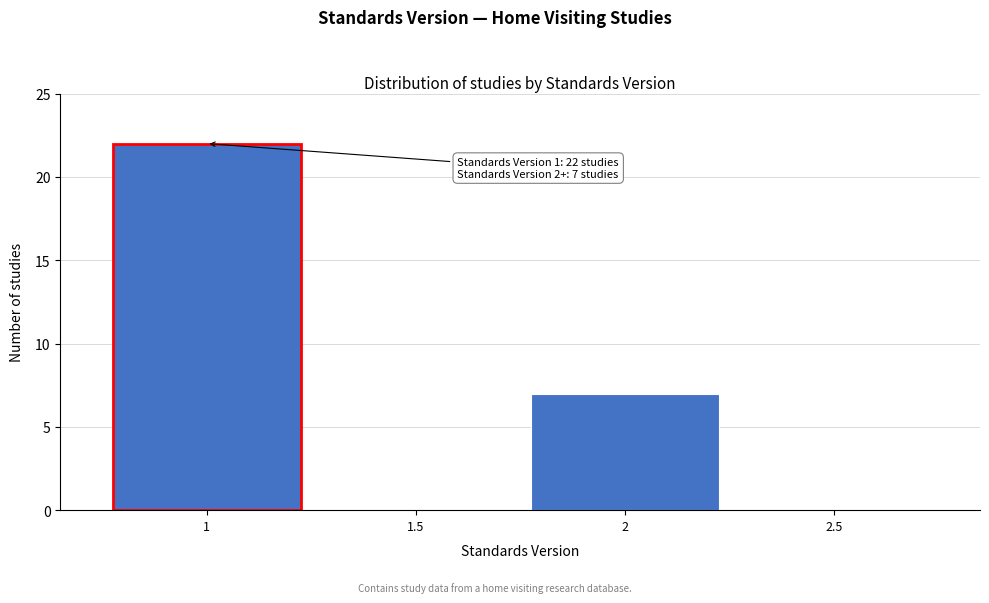

Reading left to right, what are all the values shown in this chart?

1=22	1.5=0	2=7	2.5=0